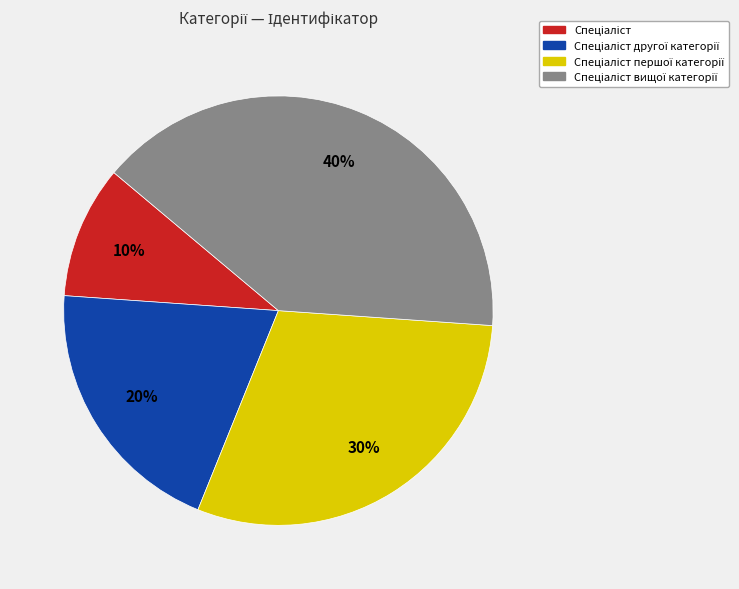

To the nearest percent, what is the average slice percentage?

25%